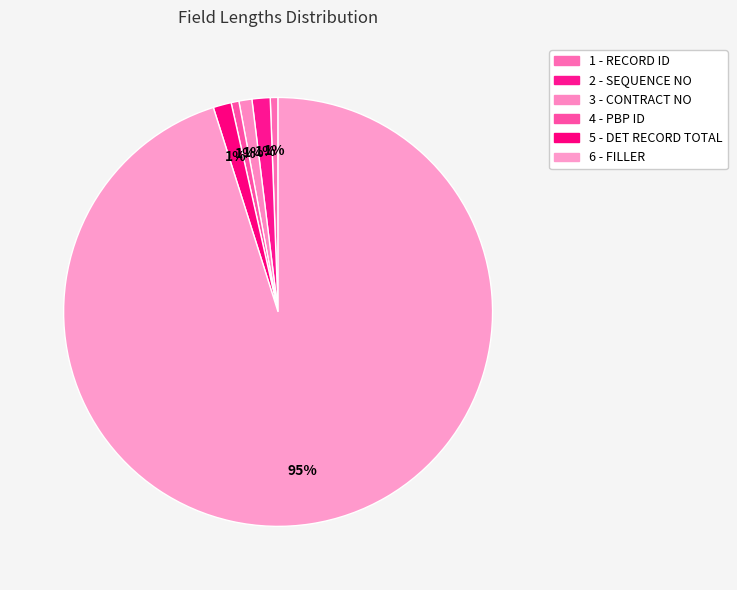

How many slices are in this pie chart?

6